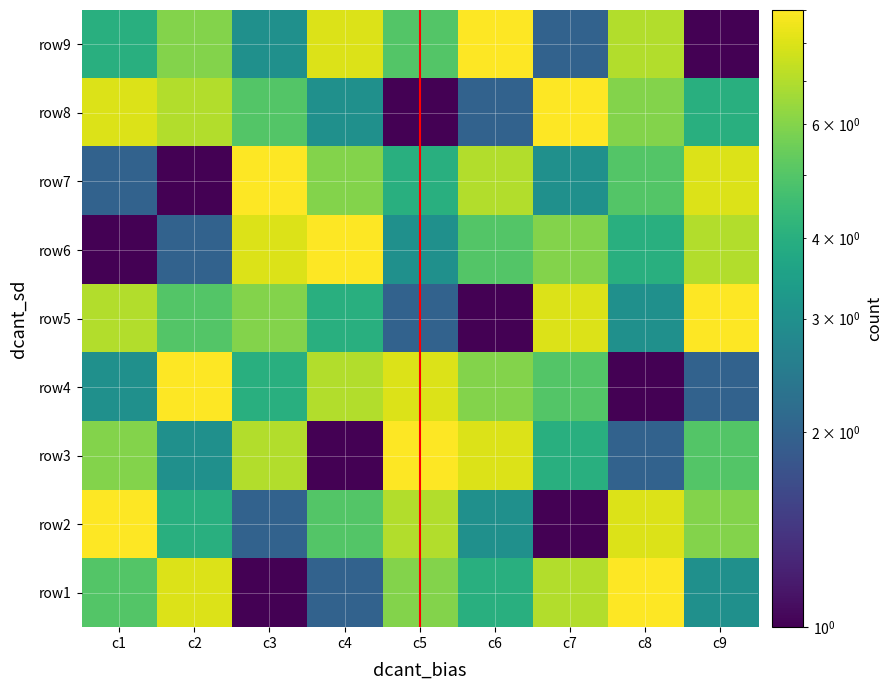

At how many categories does at least one series exceed 5?

9